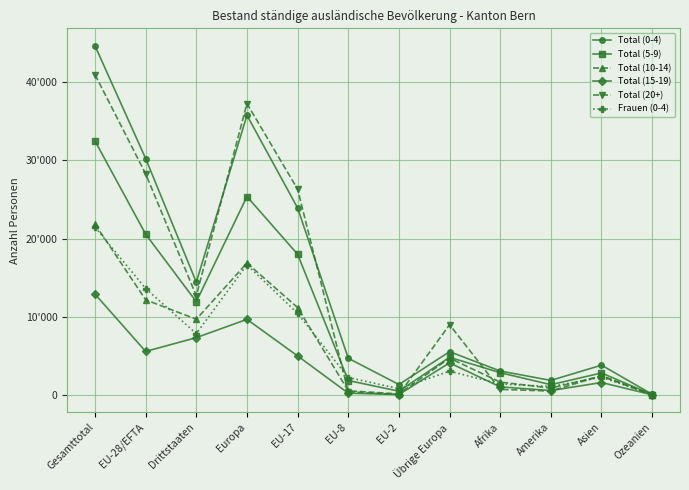

In Total (20+), how many points are higher than both neighbors (excluding endpoints)?

3